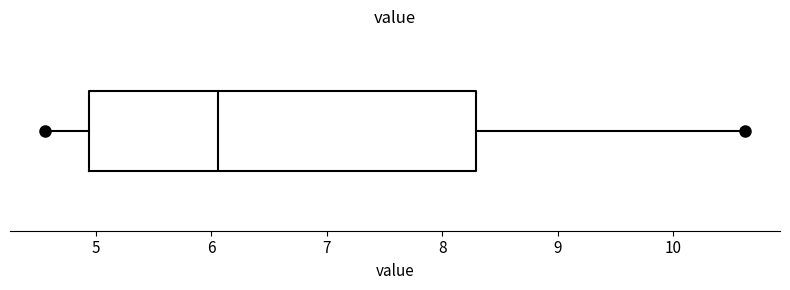

Read this box plot against the x-axis: the position of the median line, the range covered by the box, and the ends of both whiskers. The values are not printed on the chart, so give them approximately, as read against the axis.

median 6.1, box 4.9 to 8.3, whiskers 4.6 to 10.6